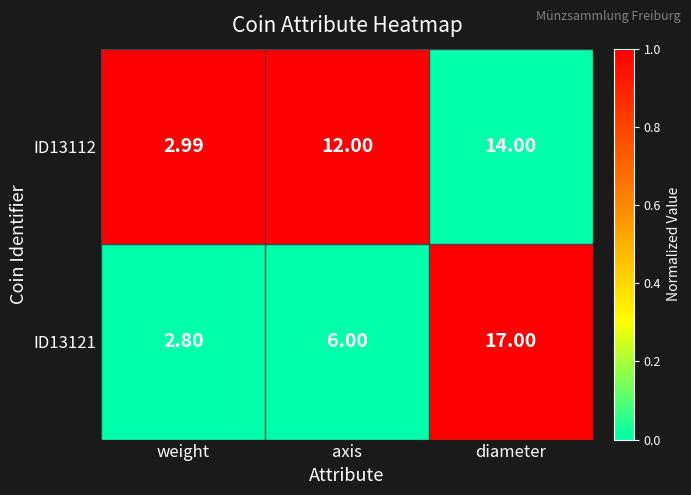

Which label corresponds to the smallest value in the chart?

weight